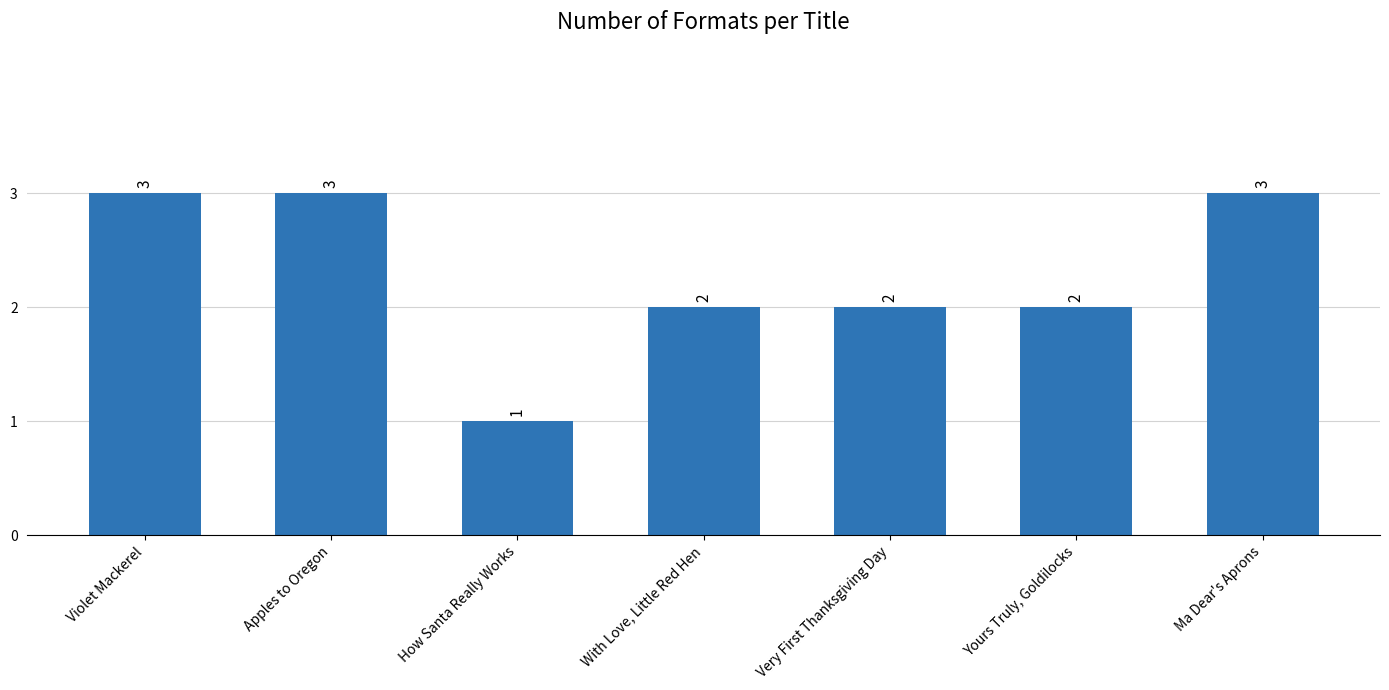

What is the average value?

2